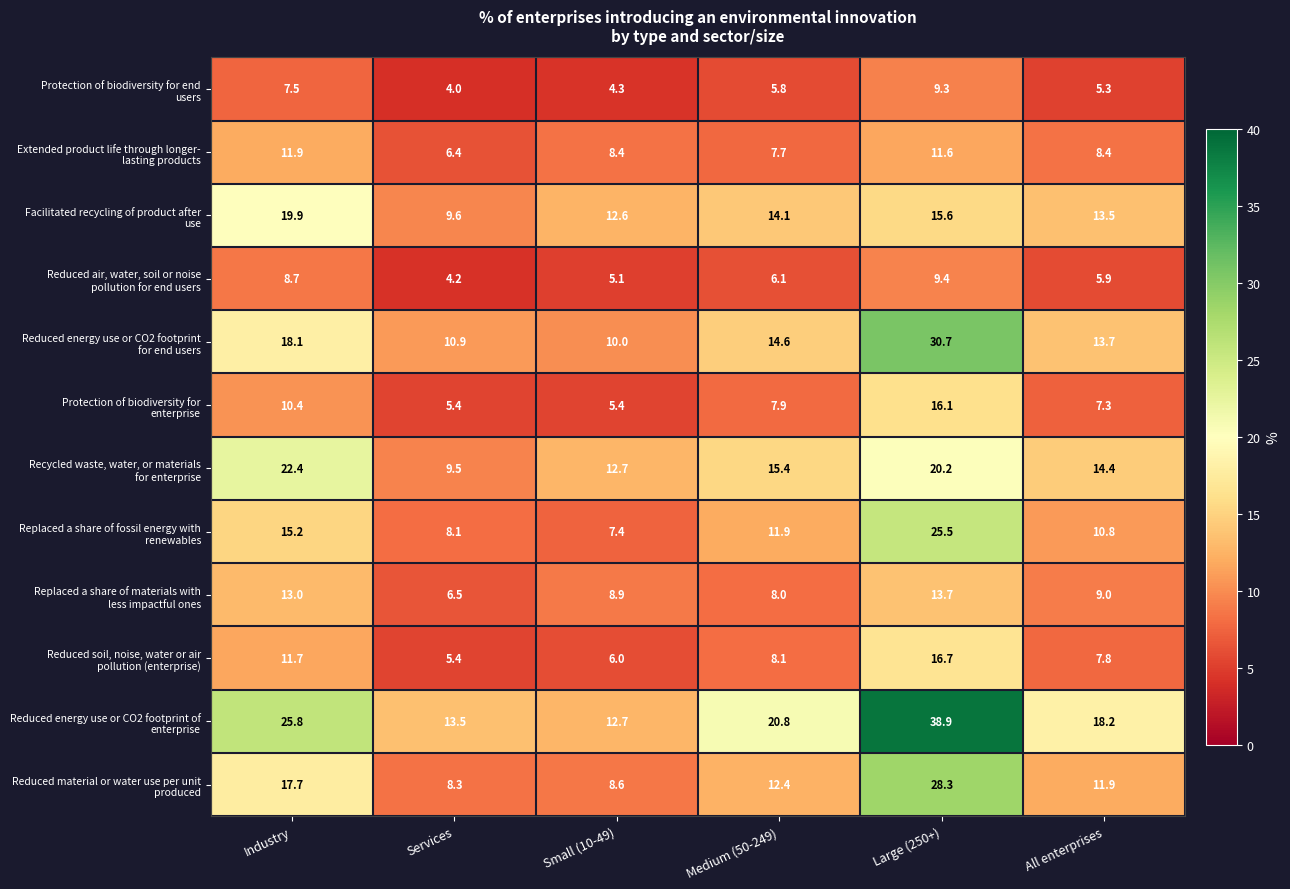

Count the number of categories in the chart.

6